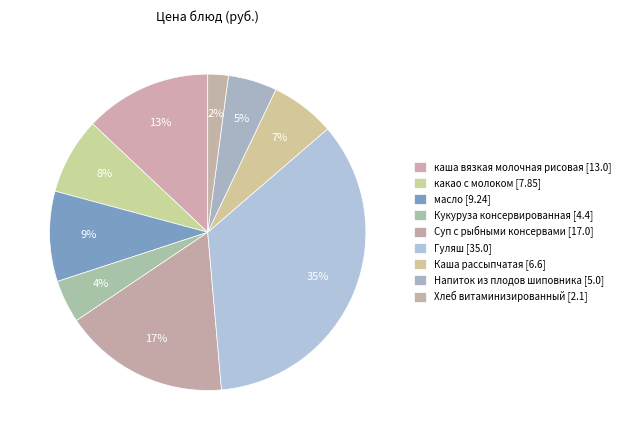

To the nearest percent, what portion does Кукуруза консервированная represent?

4%